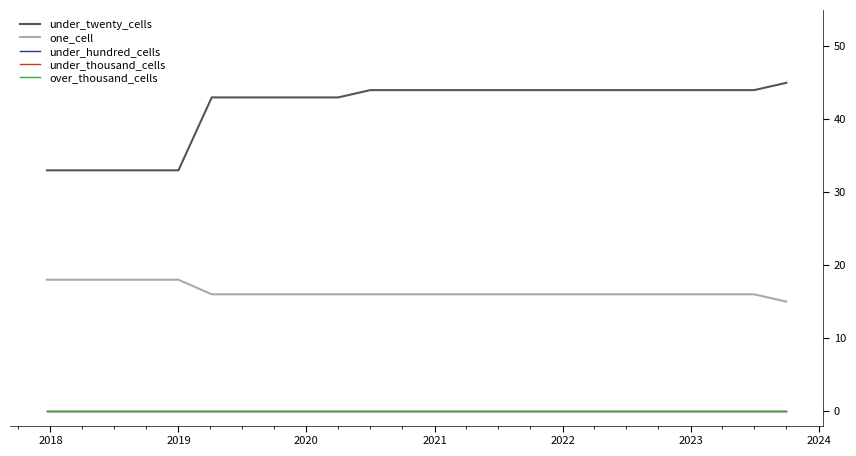

Does the chart display data point markers on the line(s)?

No